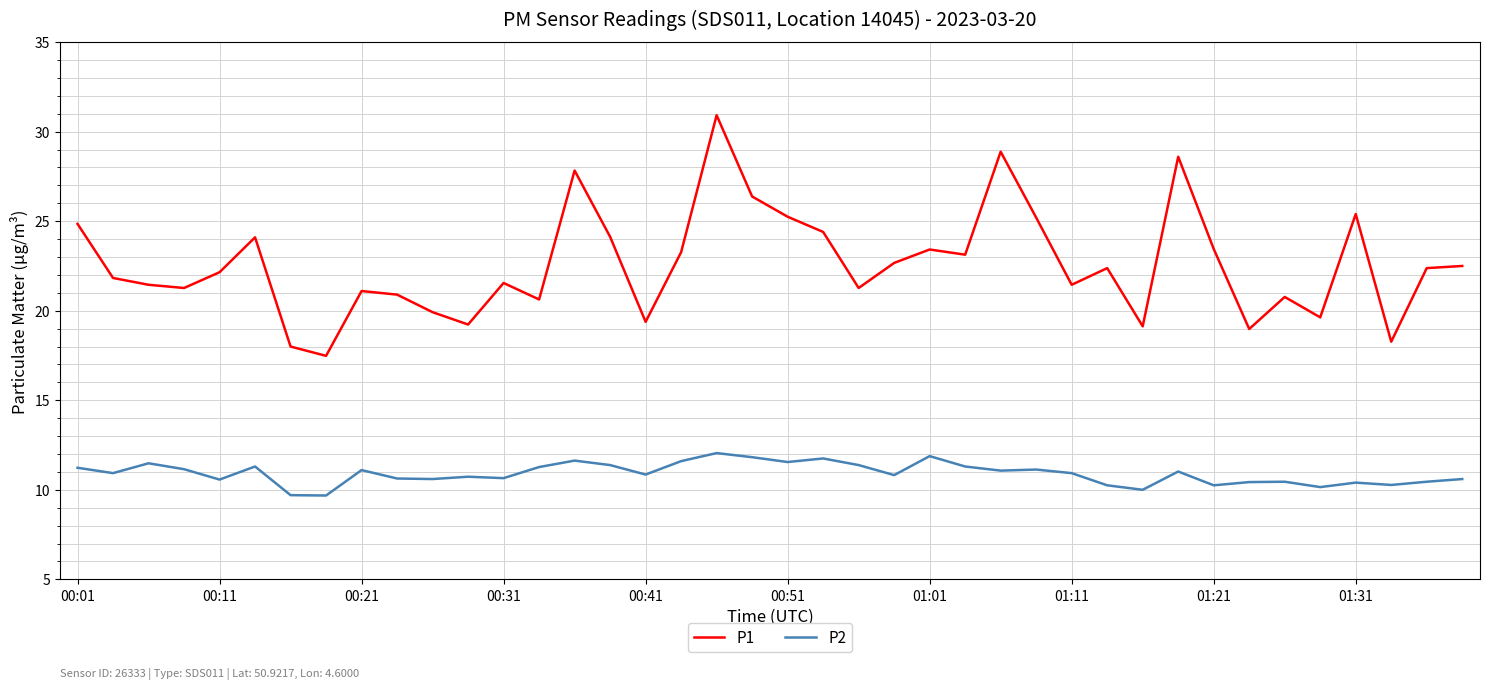

Rank the series by their average value, from lowest to highest.

P2, P1